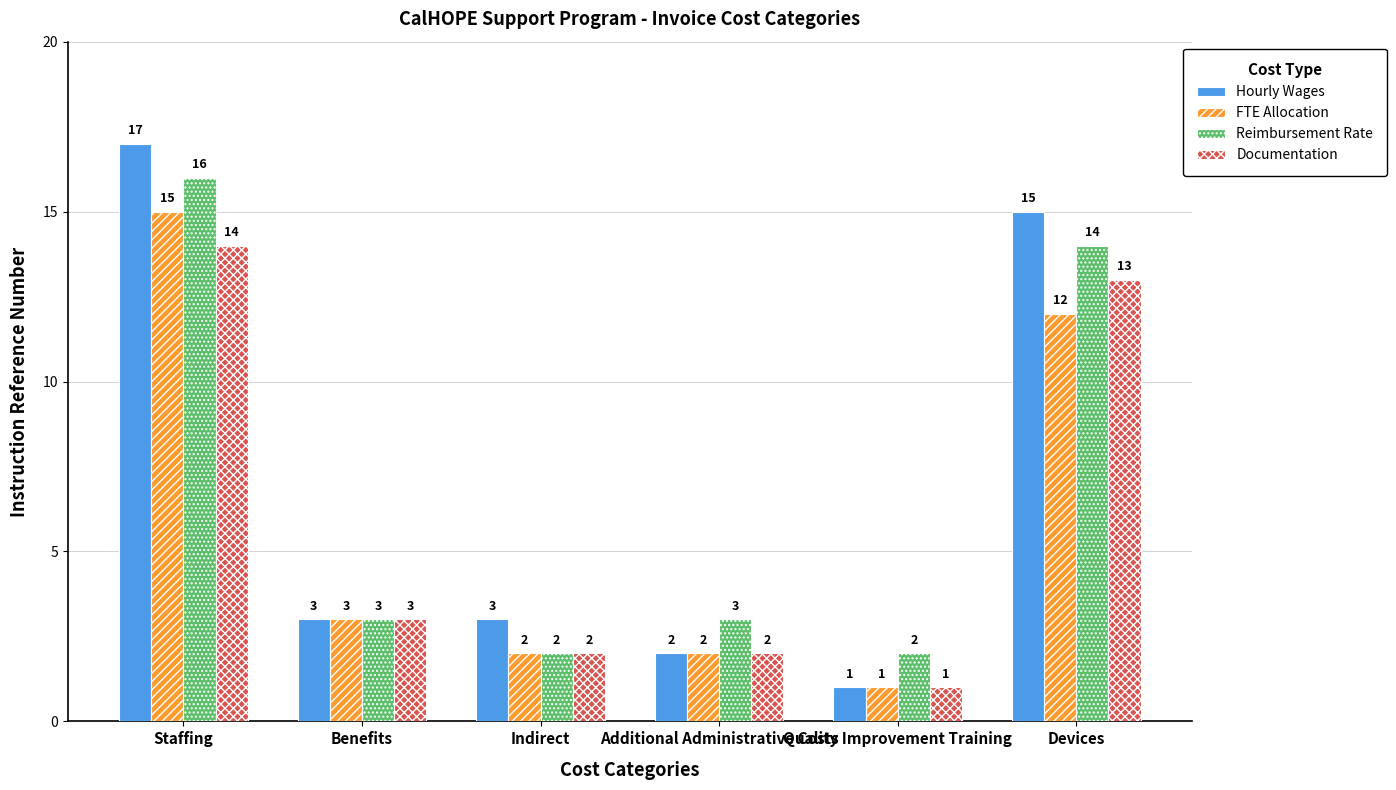

Where does the Reimbursement Rate series first go above 3?

Staffing